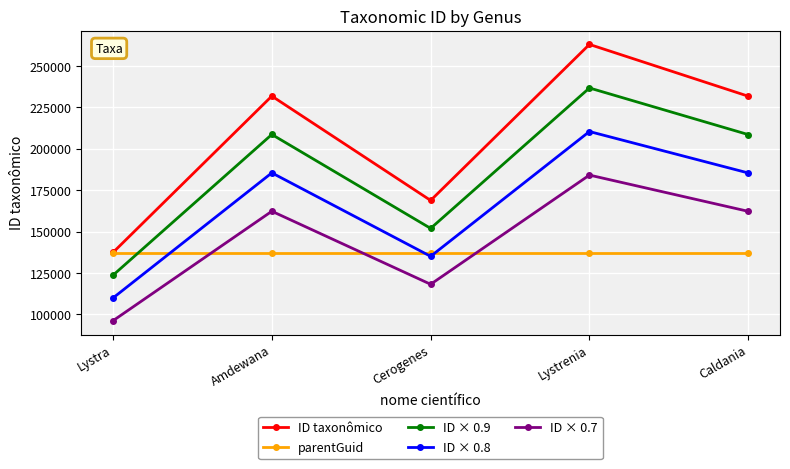

What position from the left is Amdewana?

2